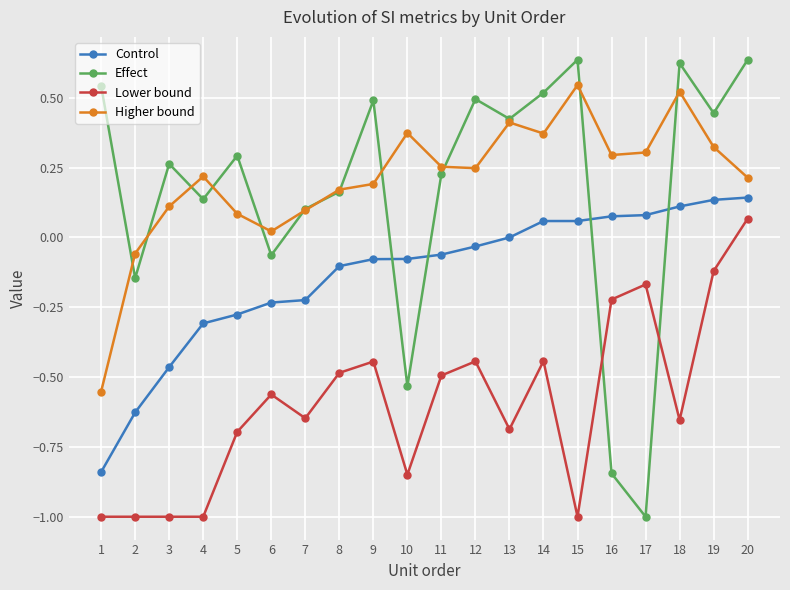

At which category does Effect reach its first local valley?

2